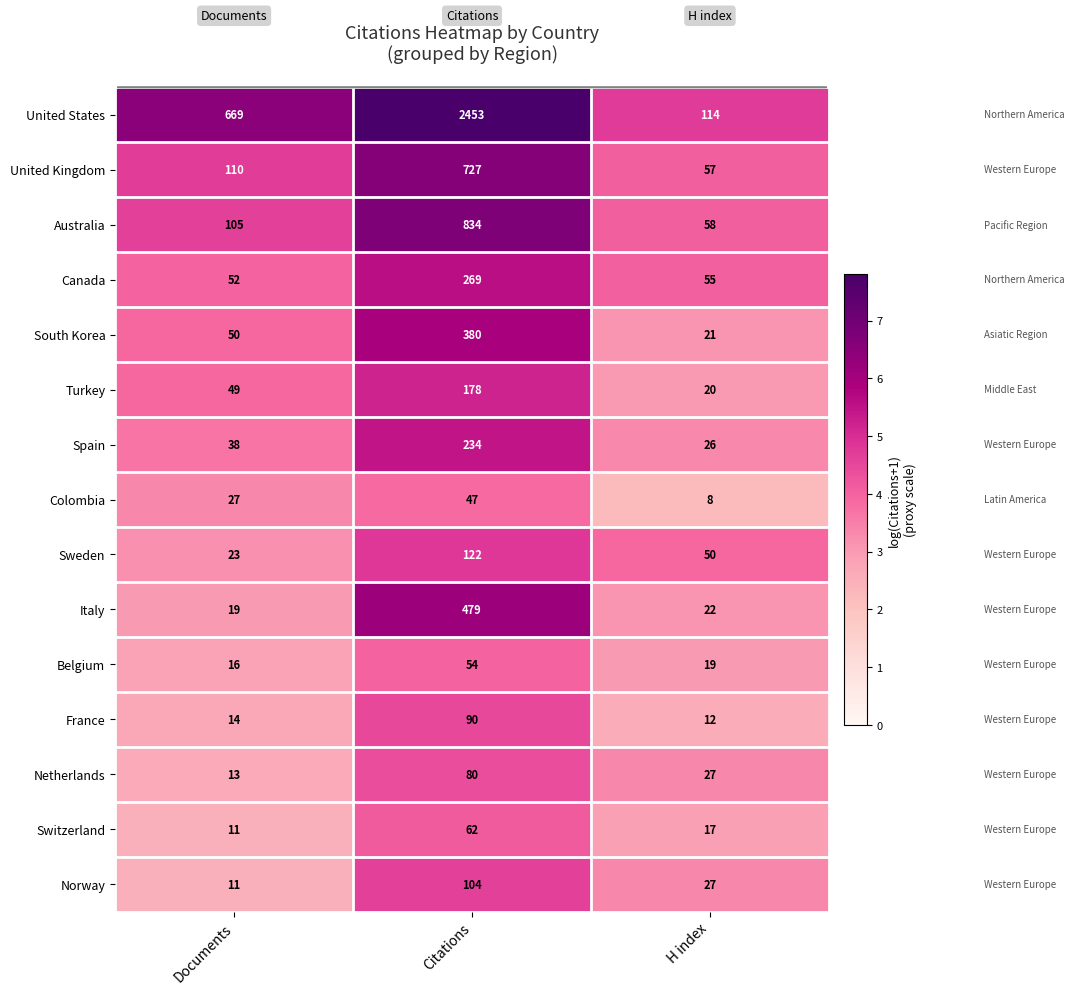

How many data points does each series have?

3